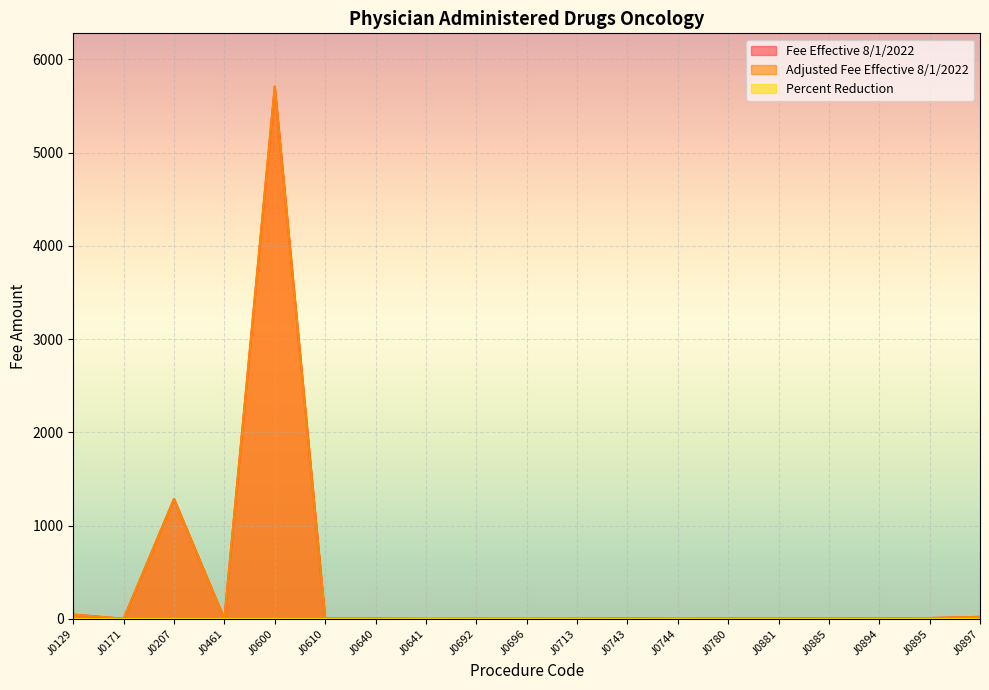

Which series has the largest range (max minus min)?

Fee Effective 8/1/2022